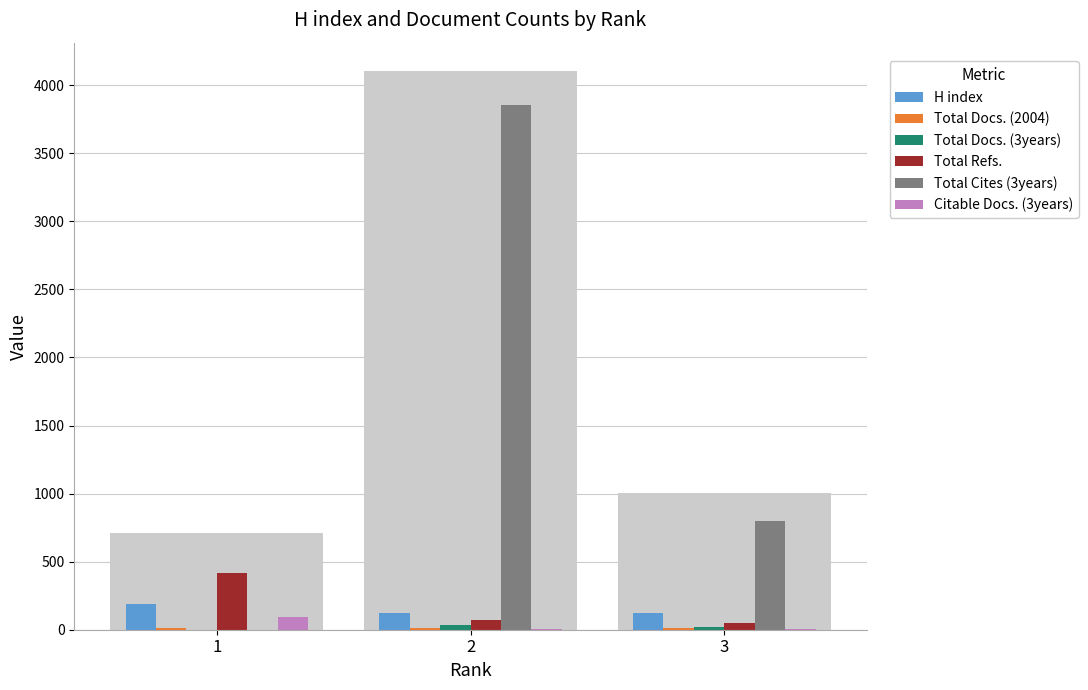

At which label does Total Cites (3years) first exceed 801?

2